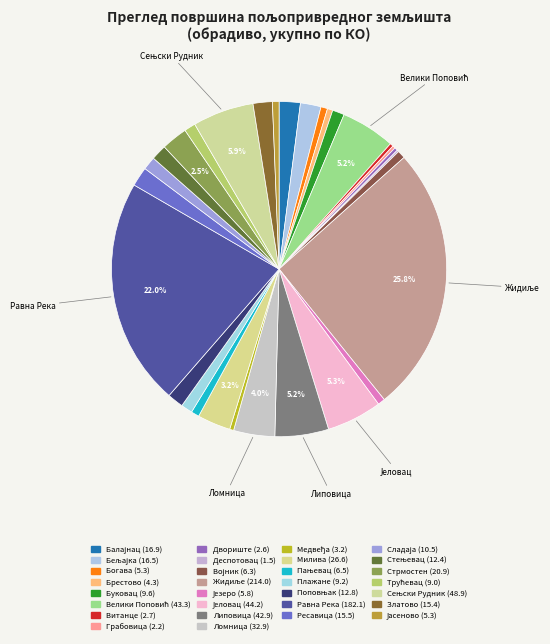

True or false: Стрмостен accounts for 1% of the total.

False